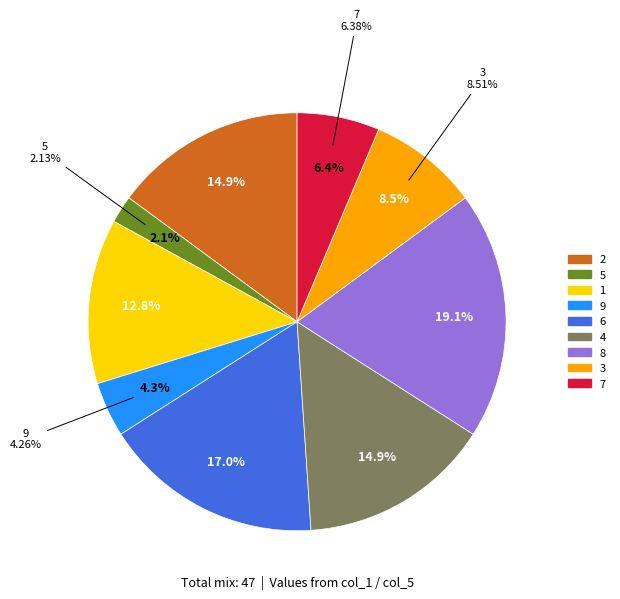

To the nearest percent, what portion does 7 represent?

6%